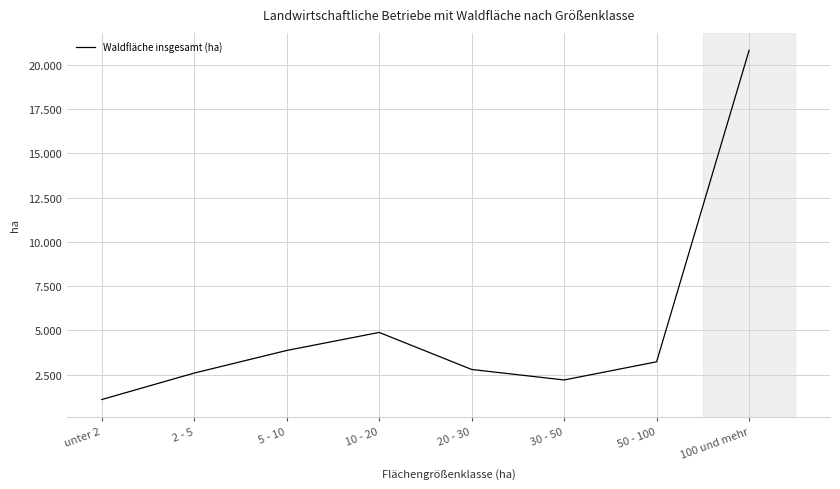

Is this an area chart (filled region under the line)?

No